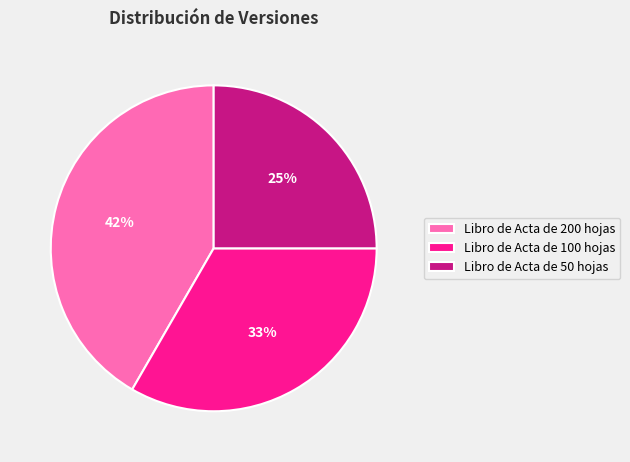

Does Libro de Acta de 100 hojas represent more than half of the total?

No